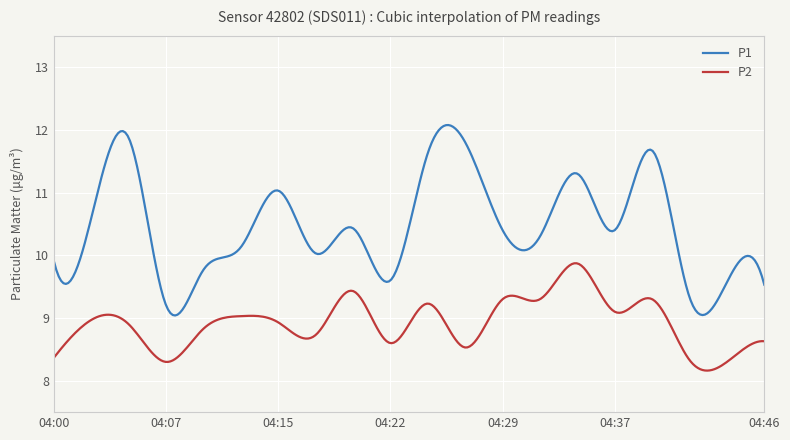

True or false: P1 and P2 intersect in this chart.

False